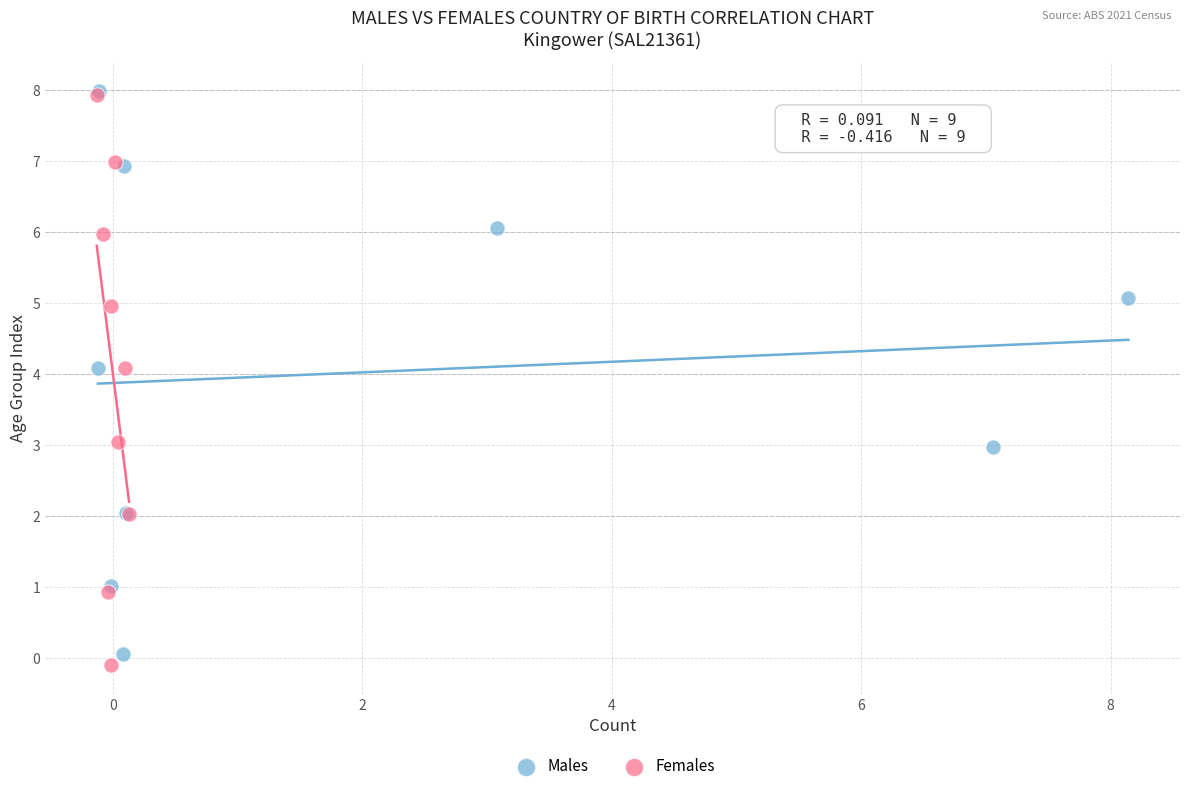

What are all the series names shown in the legend?

Males, Females